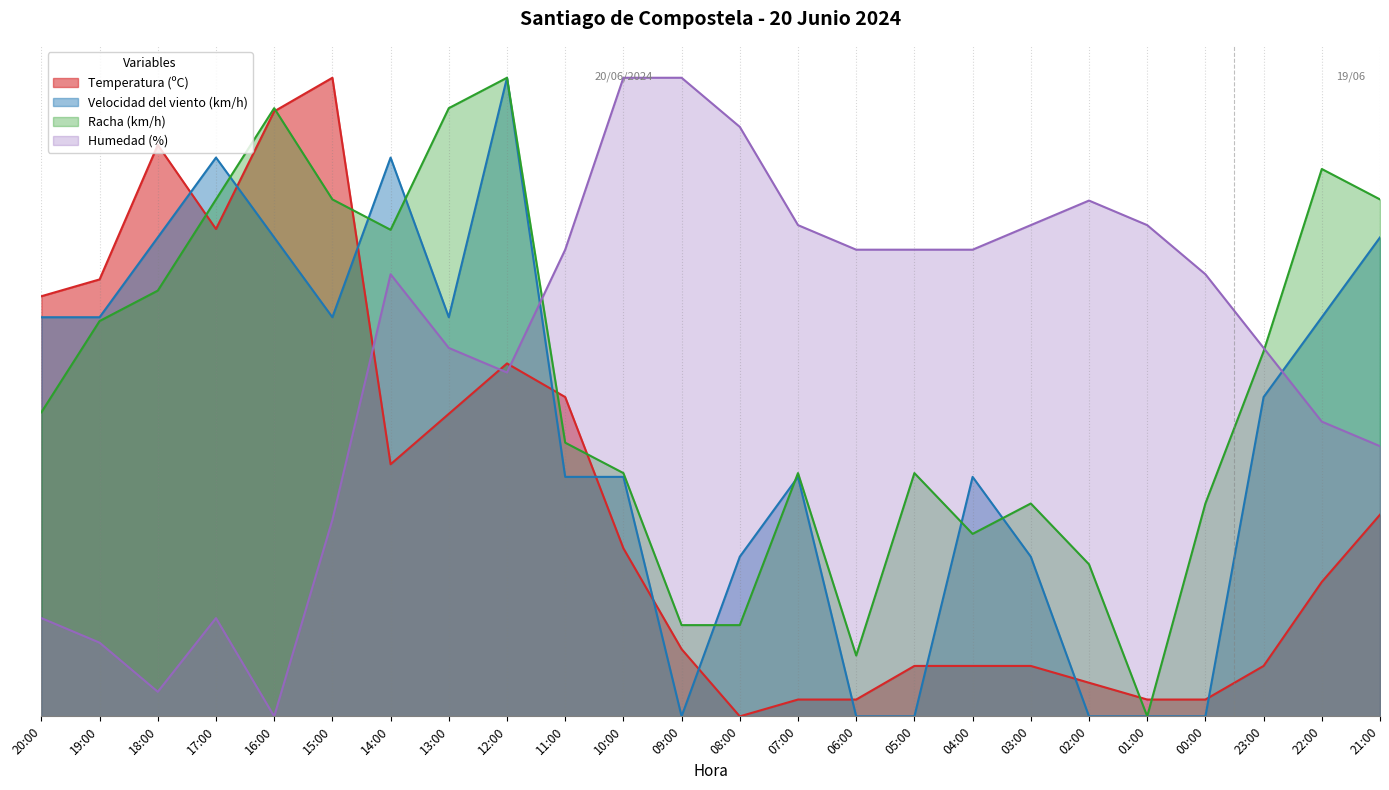

Count the number of categories in the chart.

24